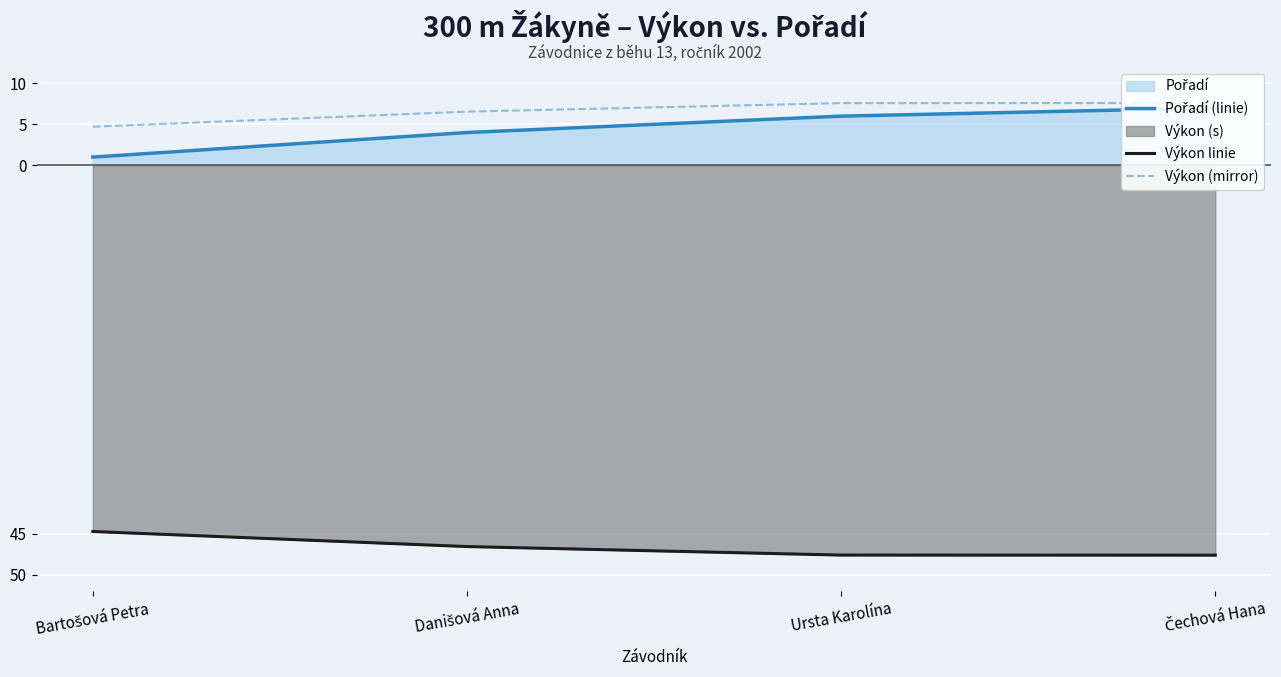

What is the maximum value for Výkon (mirror)?

7.6